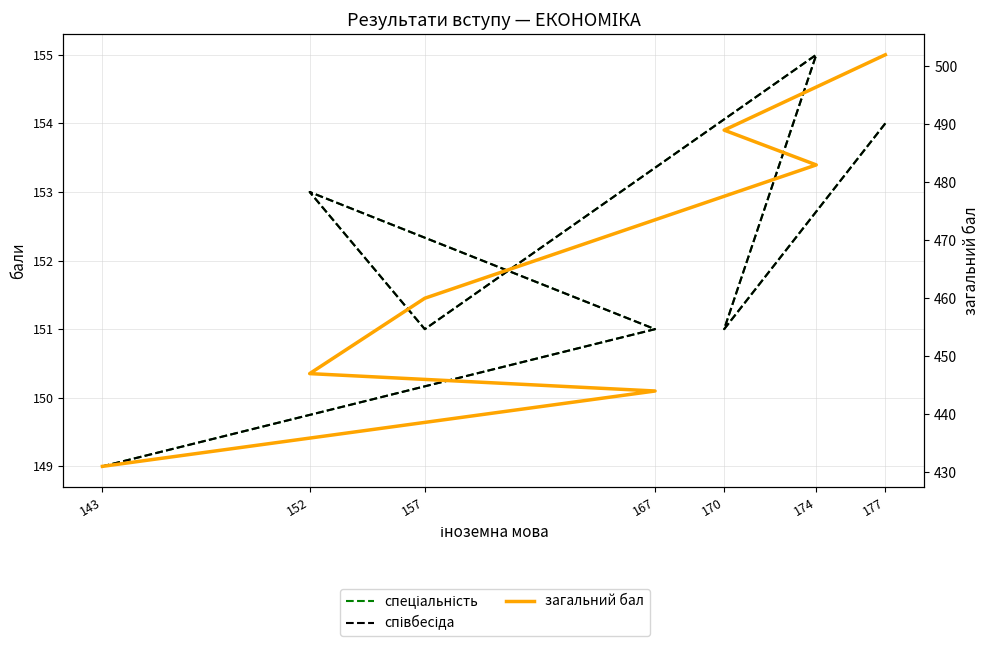

Reading left to right, extract all data points from this chart.

спеціальність: 154	151	155	151	153	151	149
співбесіда: 154	151	155	151	153	151	149
загальний бал: 502	489	483	460	447	444	431